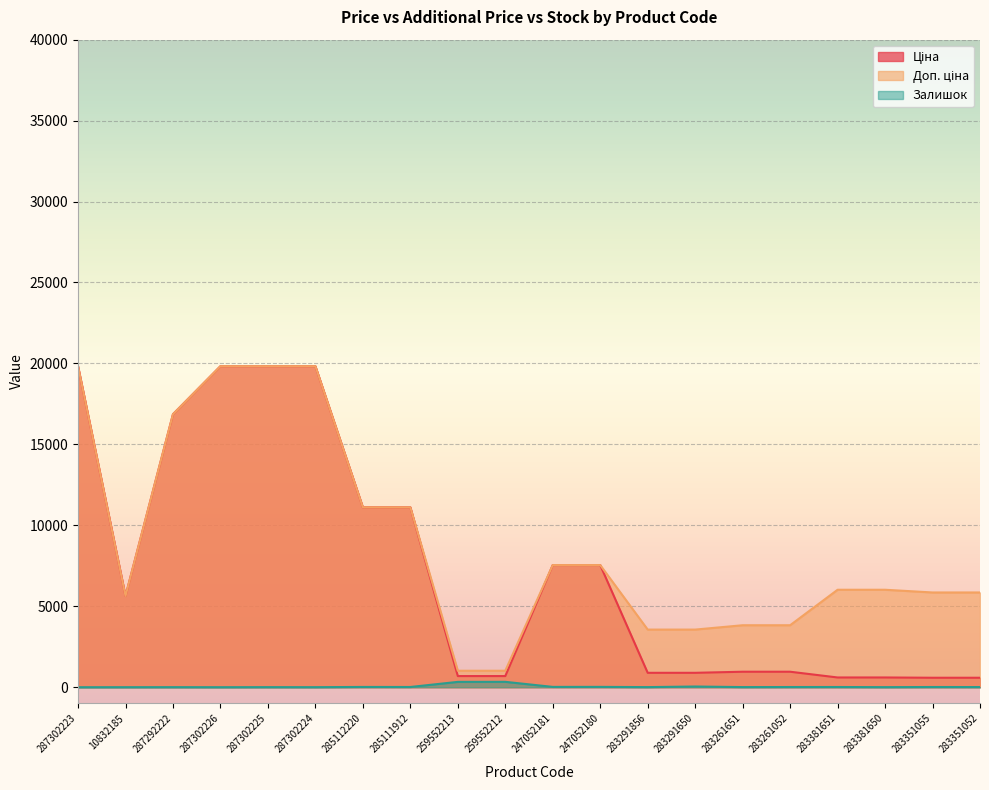

Rank the categories by Доп. ціна value from highest to lowest.

287302223, 287302226, 287302225, 287302224, 287292222, 285112220, 285111912, 247052181, 247052180, 283381651, 283381650, 283351055, 283351052, 10832185, 283261651, 283261052, 283291856, 283291650, 259552213, 259552212